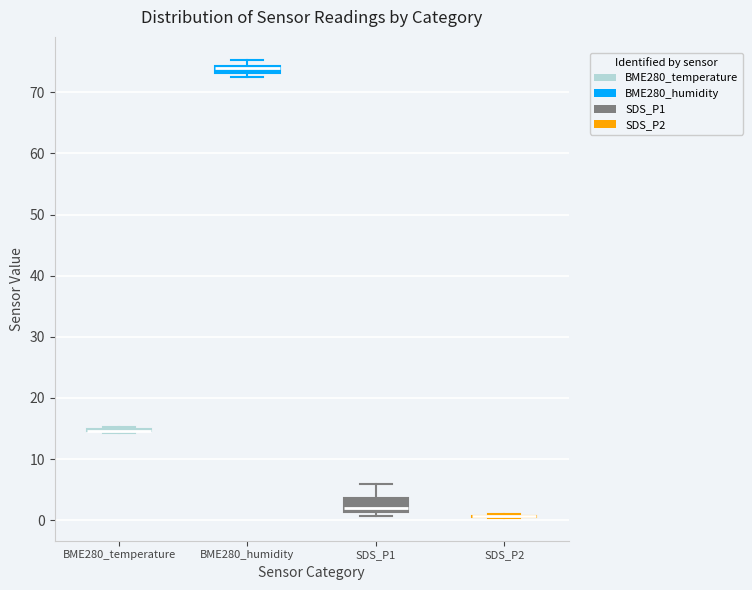

Where does the upper whisker of the box for SDS_P1 end on the y-axis? The values are not printed on the chart, so give them approximately, as read against the axis.

6